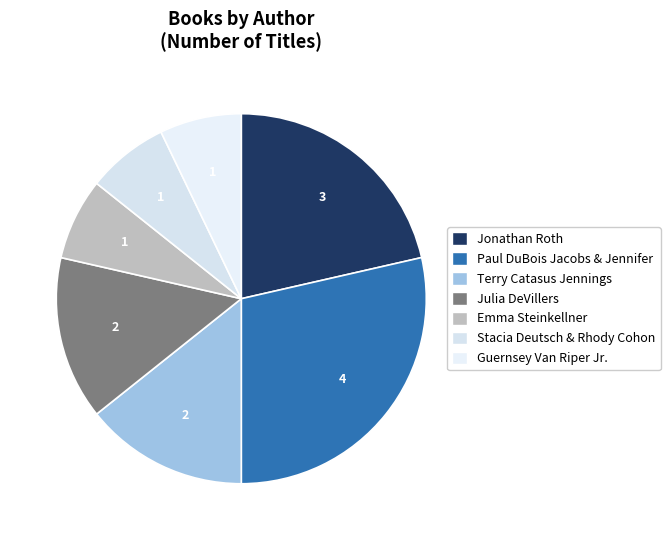

Do Terry Catasus Jennings and Paul DuBois Jacobs & Jennifer together represent more than half of the pie?

No